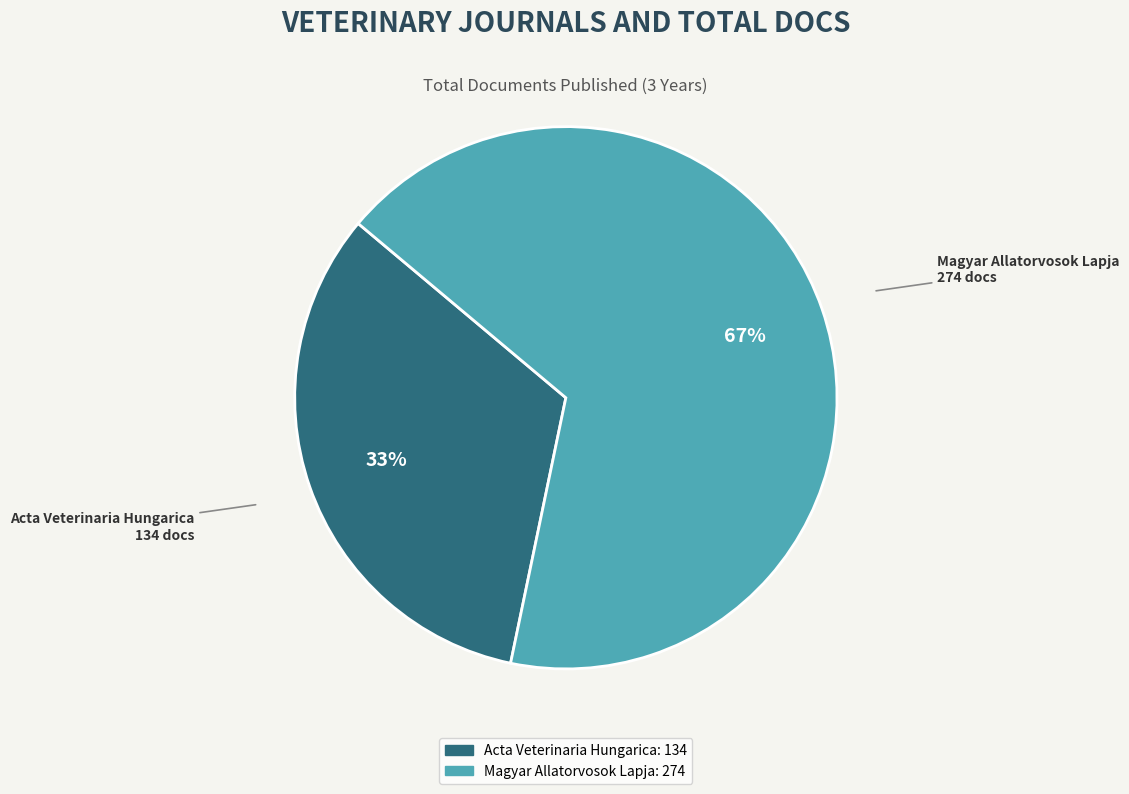

Which category has the smallest portion of the pie?

Acta Veterinaria Hungarica